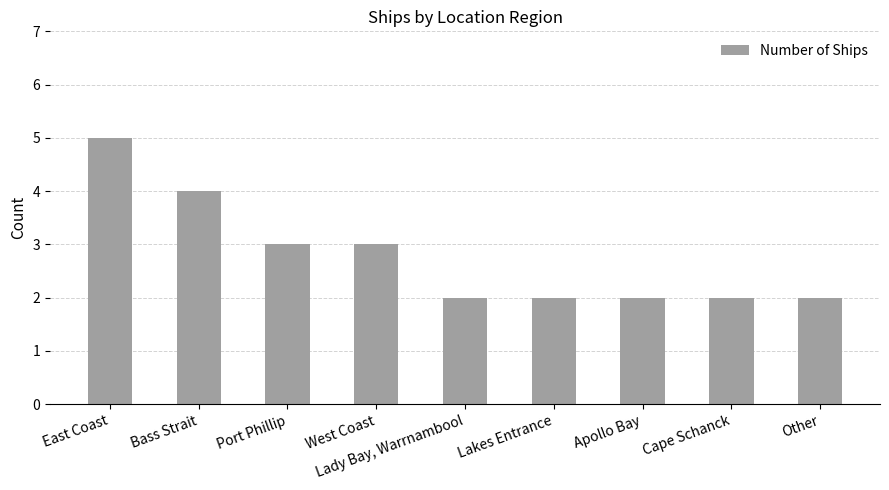

How many values are between 2 and 3?

7